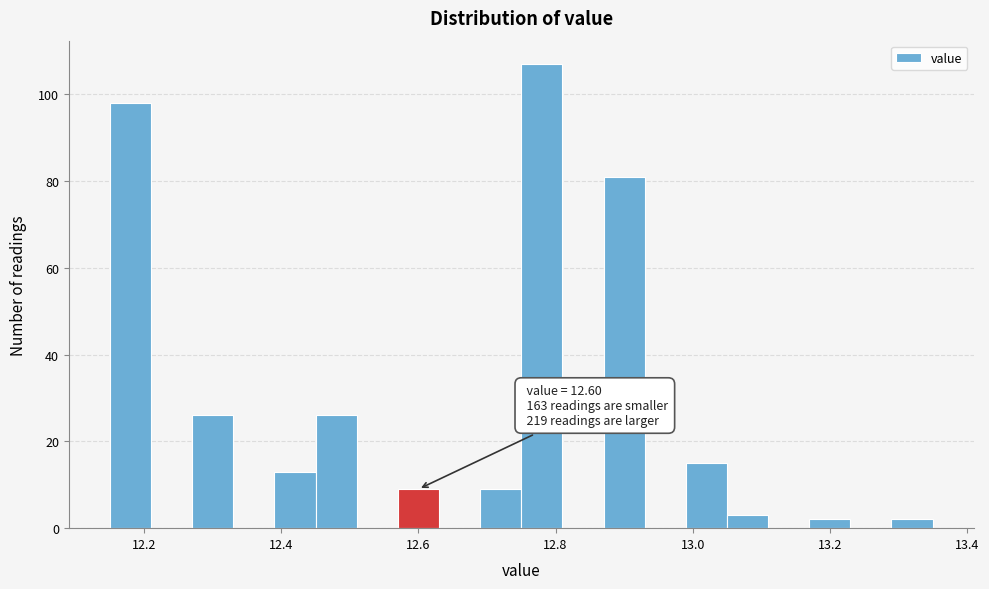

Around what value on the x-axis is the tallest bar? Give the approximate position of its centre, as read against the axis.

12.78